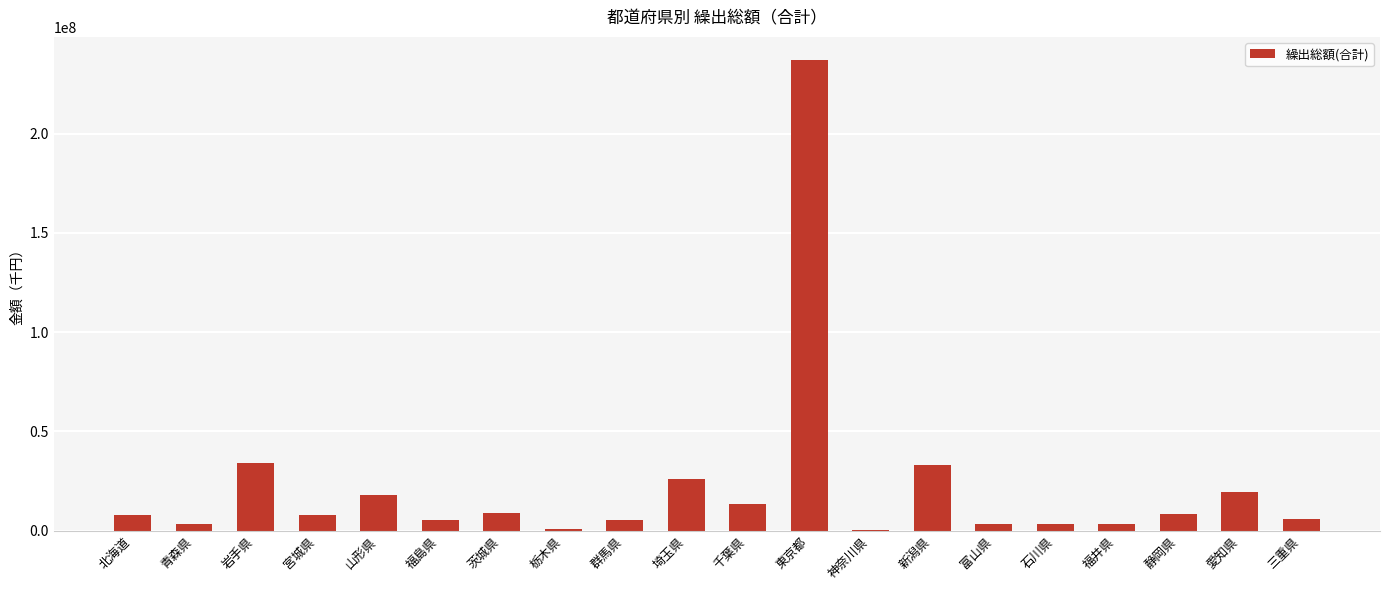

Read the value at 群馬県.

5342130